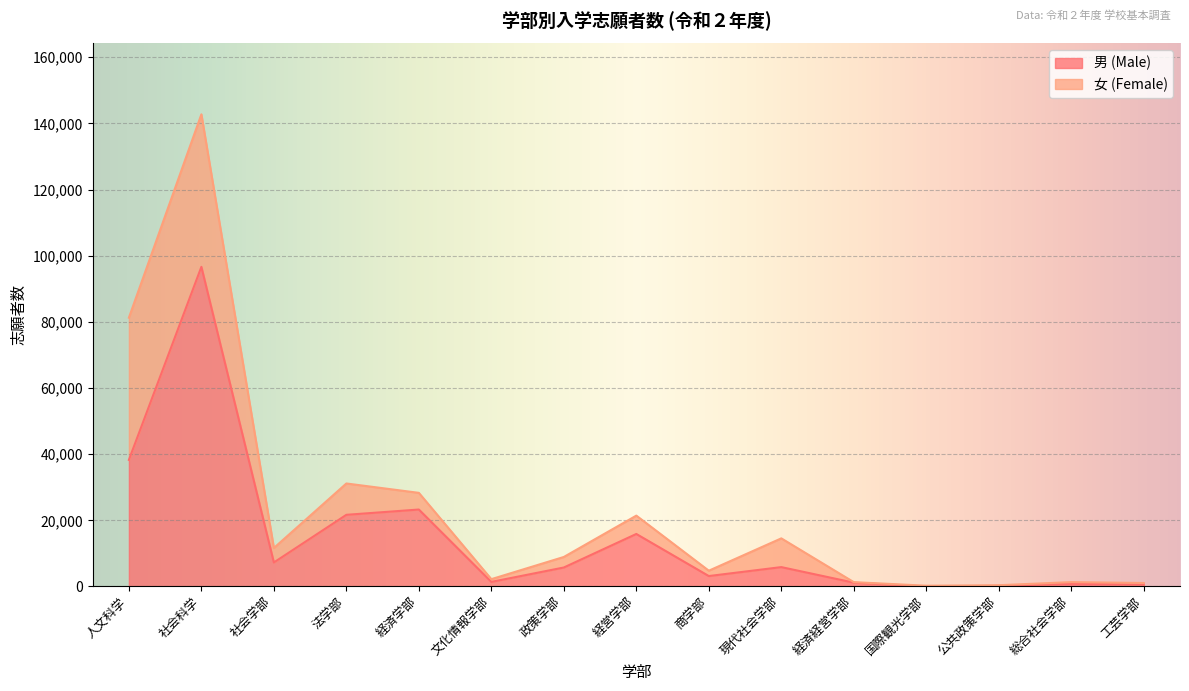

The value at 経営学部 is 15881. True or false?

True